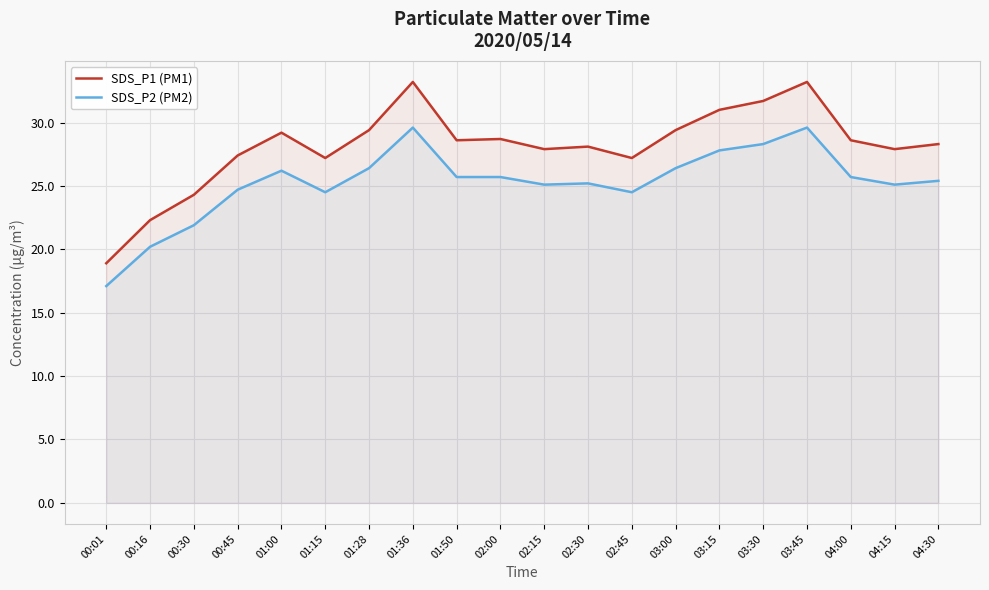

At 04:00, list the series in order from largest to smallest.

SDS_P1 (PM1), SDS_P2 (PM2)